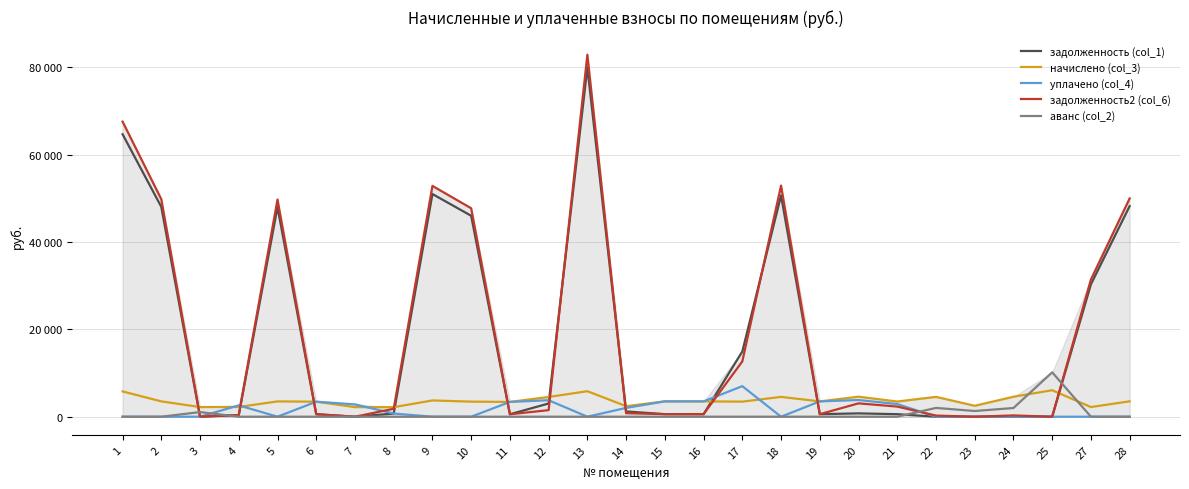

What are all the series names shown in the legend?

задолженность (col_1), начислено (col_3), уплачено (col_4), задолженность2 (col_6), аванс (col_2)